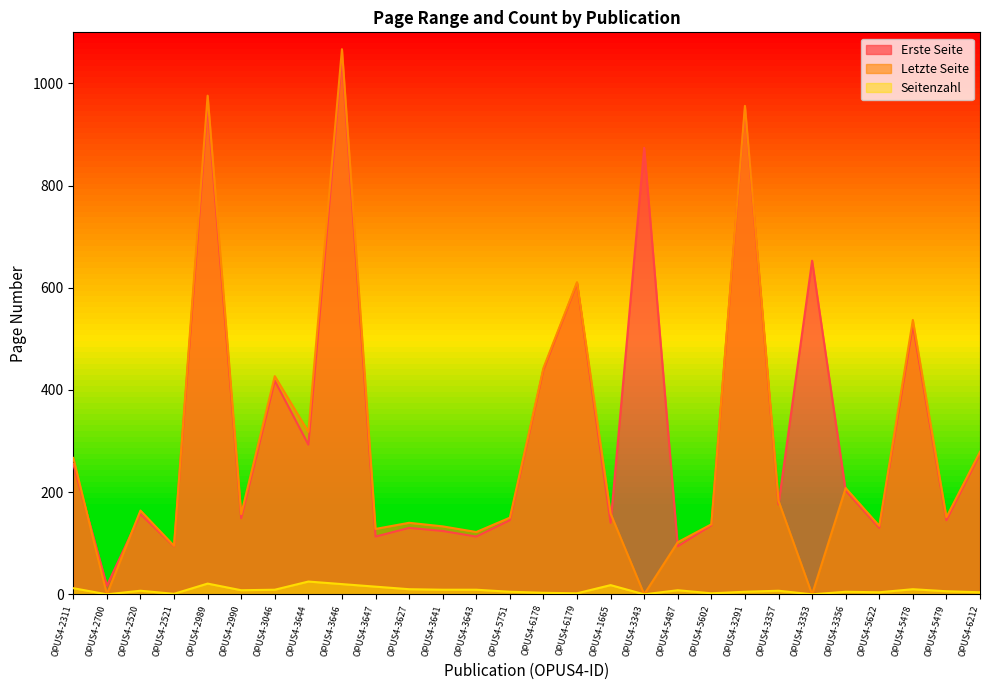

Is the value of Erste Seite at OPUS4-5479 greater than the value of Seitenzahl at OPUS4-5751?

Yes